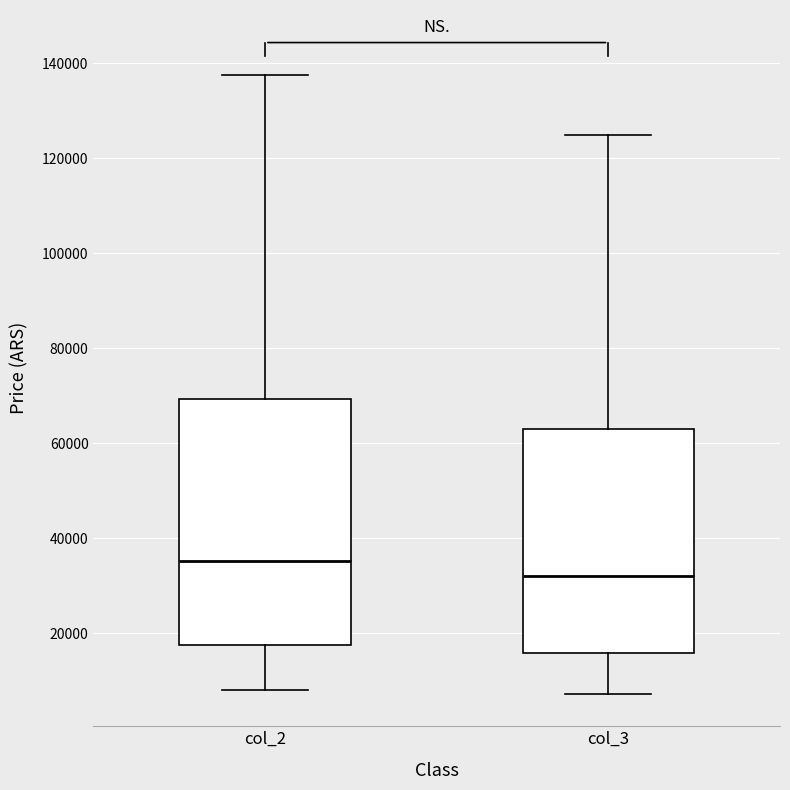

Which box is the tallest, from its lower edge to its upper edge?

col_2